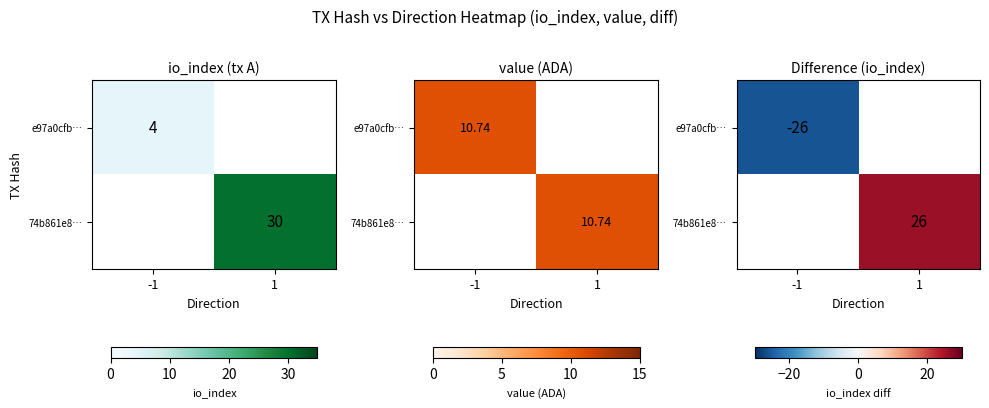

The value of 74b861e8… at 1 is 26.0. True or false?

True